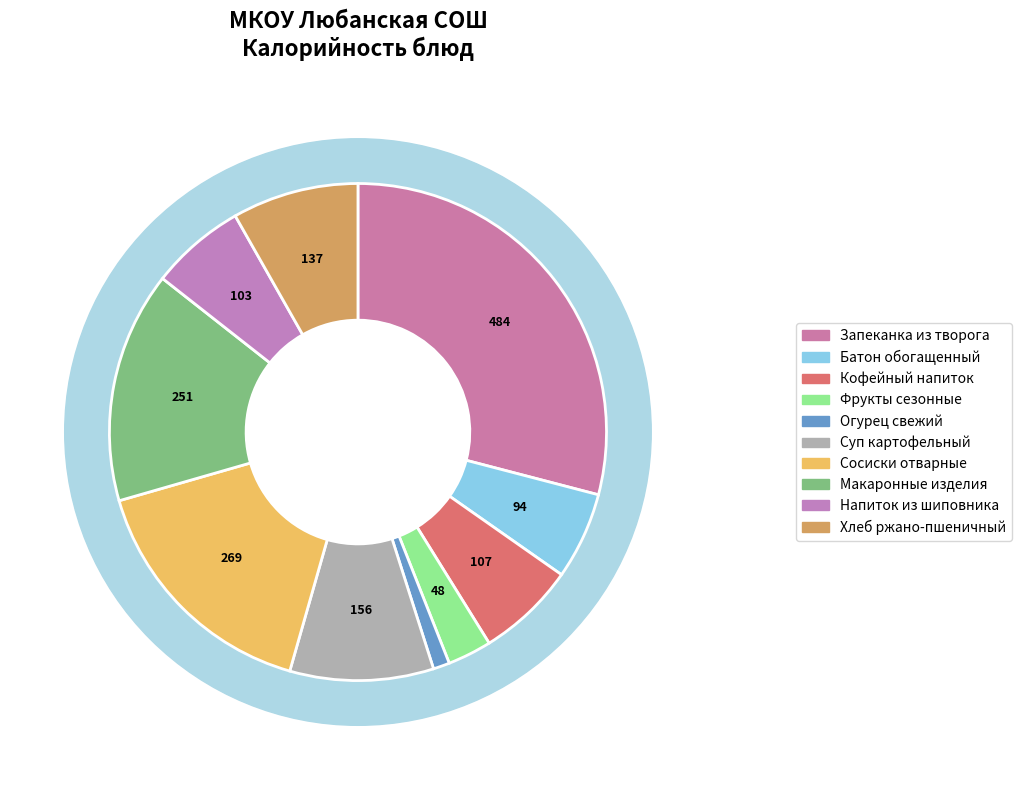

Which slice is the largest?

Запеканка из творога